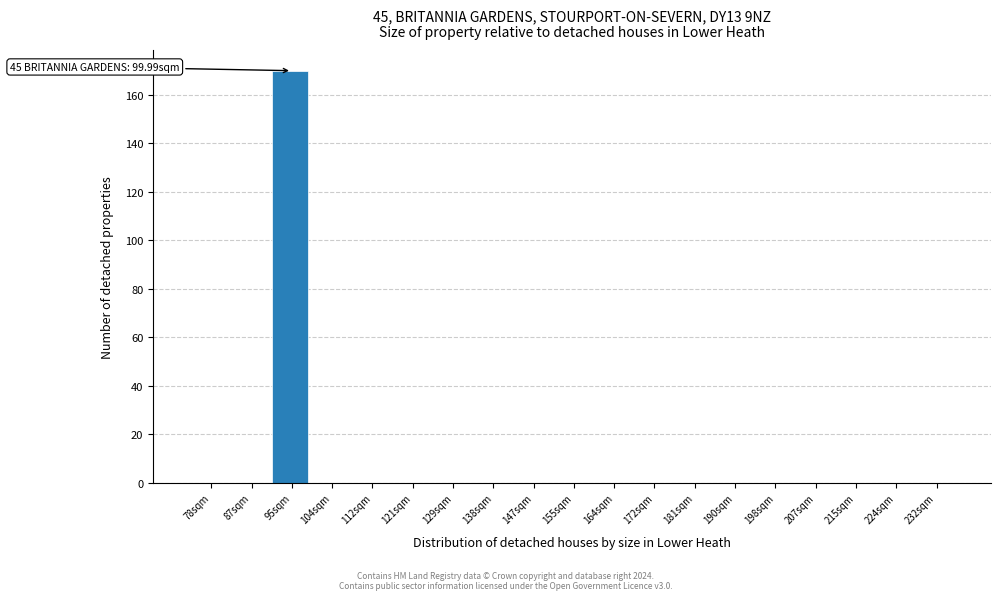

Reading left to right, list all the values displayed in this chart.

78sqm=0	87sqm=0	95sqm=170	104sqm=0	112sqm=0	121sqm=0	129sqm=0	138sqm=0	147sqm=0	155sqm=0	164sqm=0	172sqm=0	181sqm=0	190sqm=0	198sqm=0	207sqm=0	215sqm=0	224sqm=0	232sqm=0